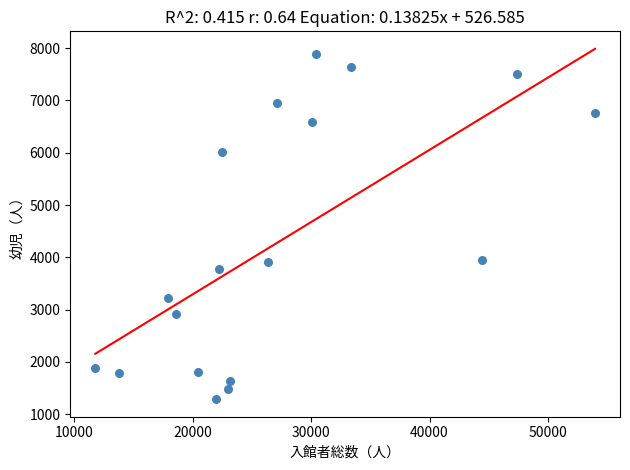

What is the range of X values (max minus min)?

42199